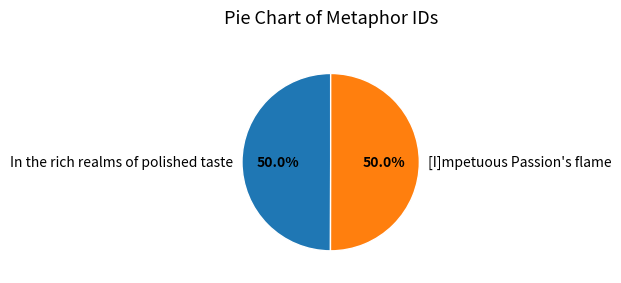

Is the sum of In the rich realms of polished taste and [I]mpetuous Passion's flame greater than half?

Yes